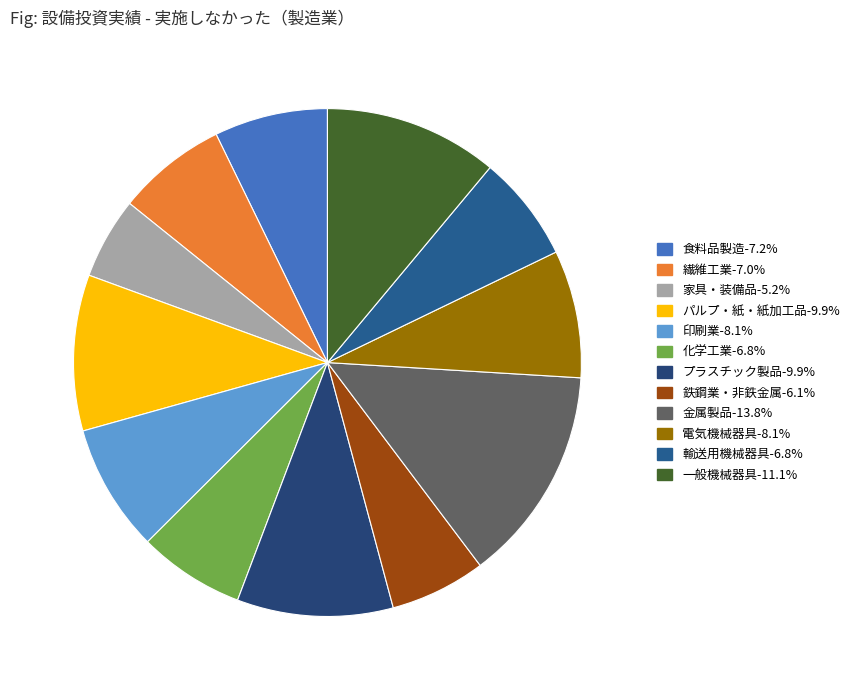

Combined, do 化学工業 and 食料品製造 account for over 50%?

No